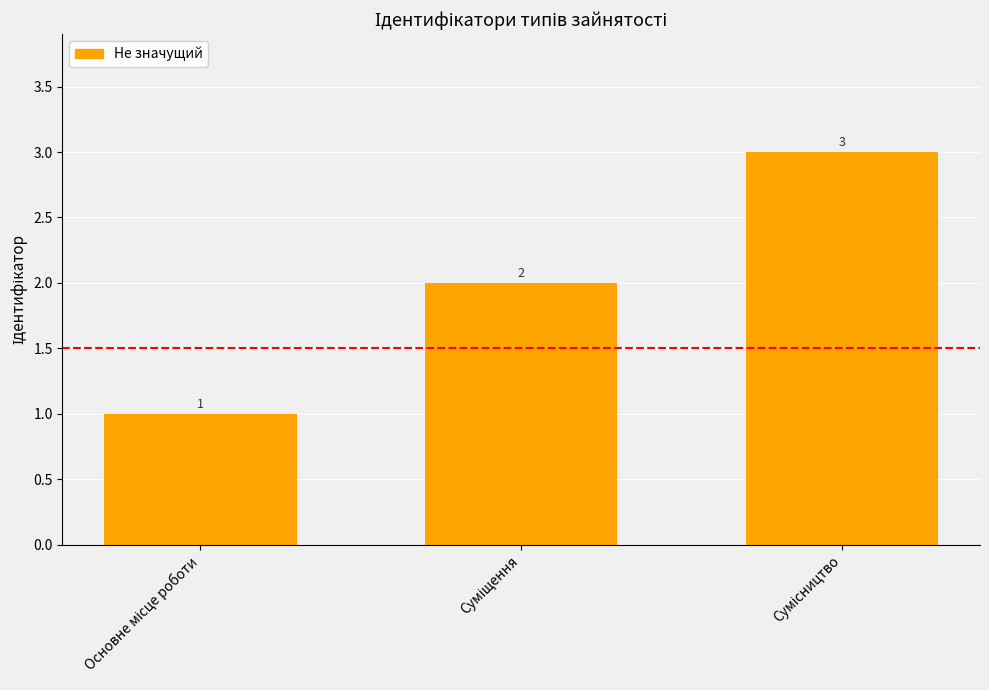

What is the maximum value shown in the chart?

3